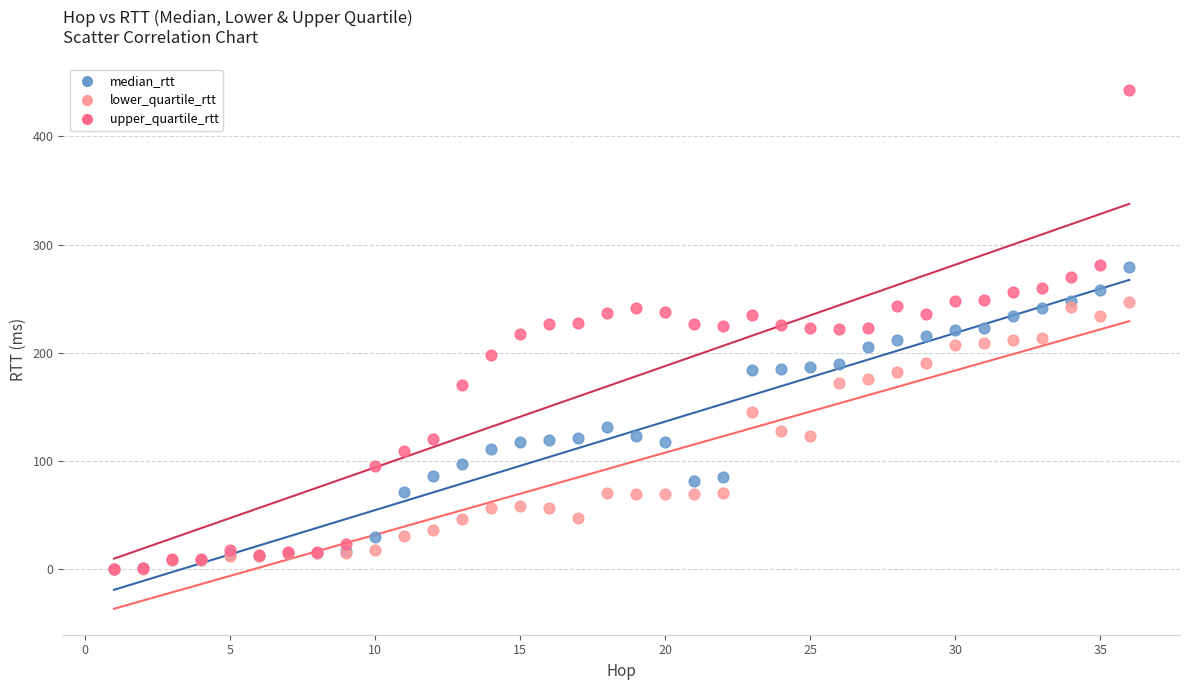

What are all the series names shown in the legend?

median_rtt, lower_quartile_rtt, upper_quartile_rtt